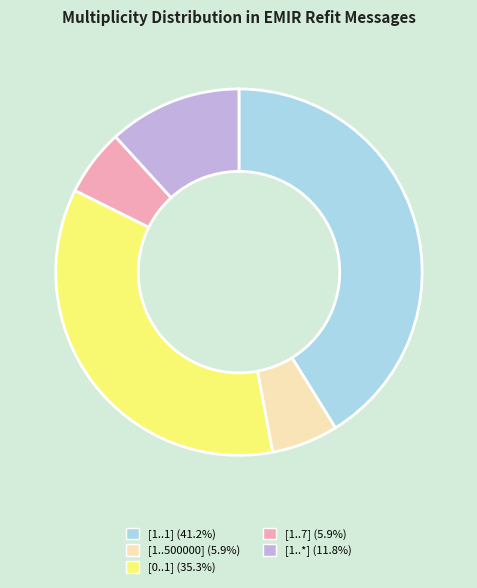

Between [1..7] and [1..*], which is larger?

[1..*]